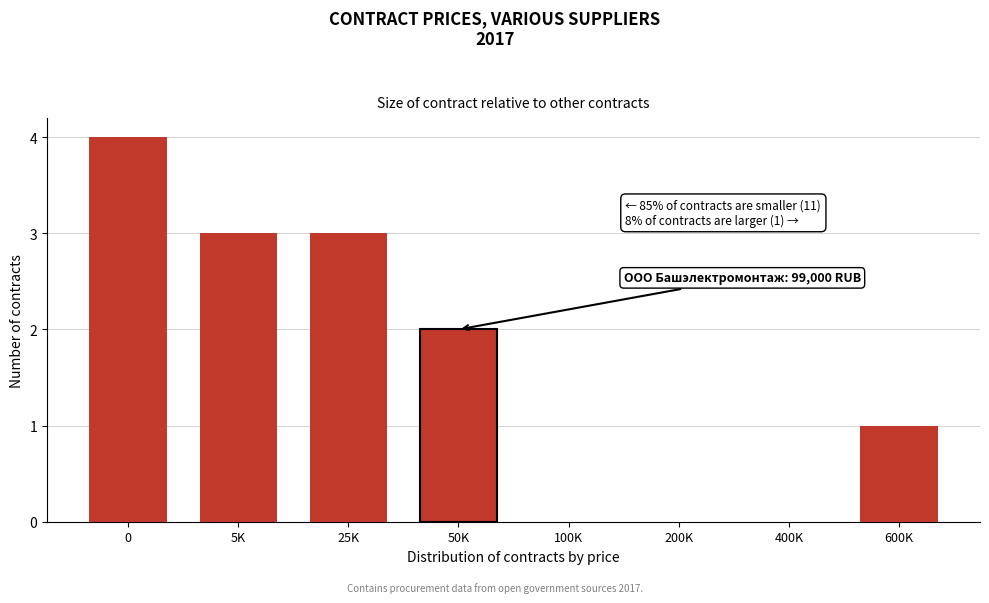

Reading right to left, list all the values displayed in this chart.

600K=1	400K=0	200K=0	100K=0	50K=2	25K=3	5K=3	0=4